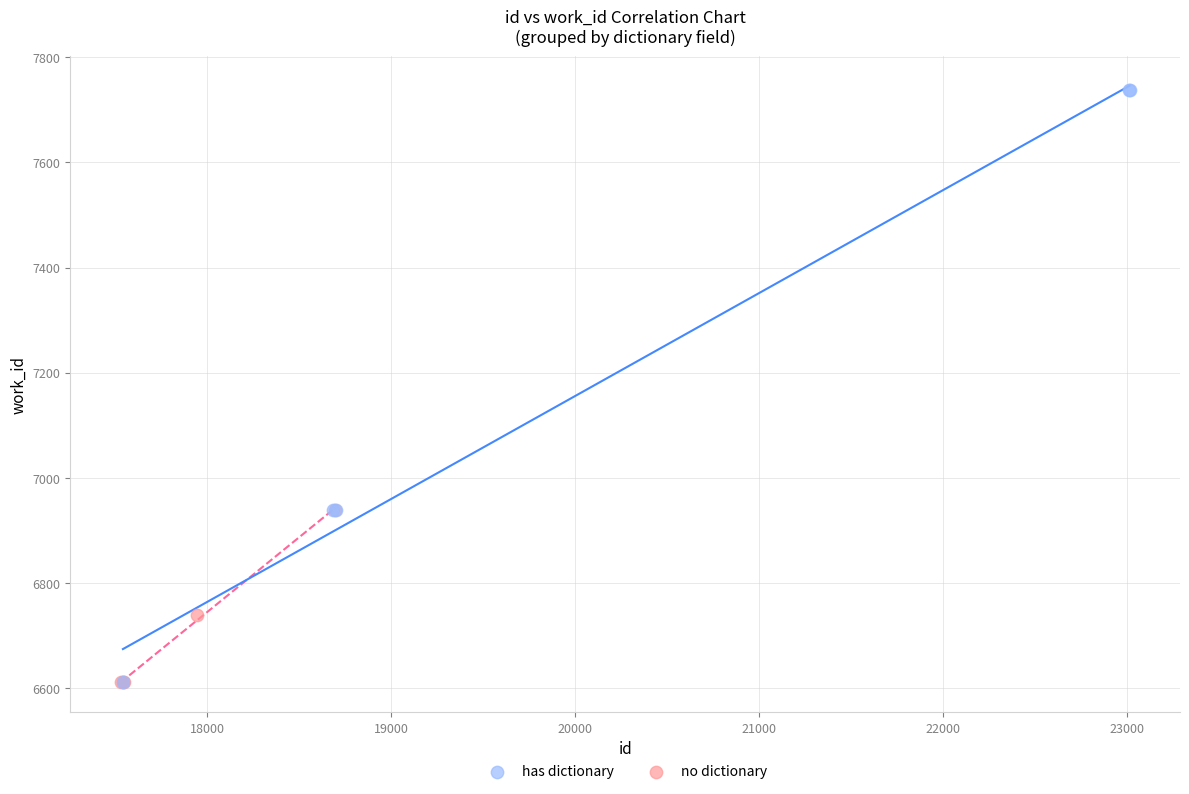

Which series has the widest spread of Y values?

has dictionary